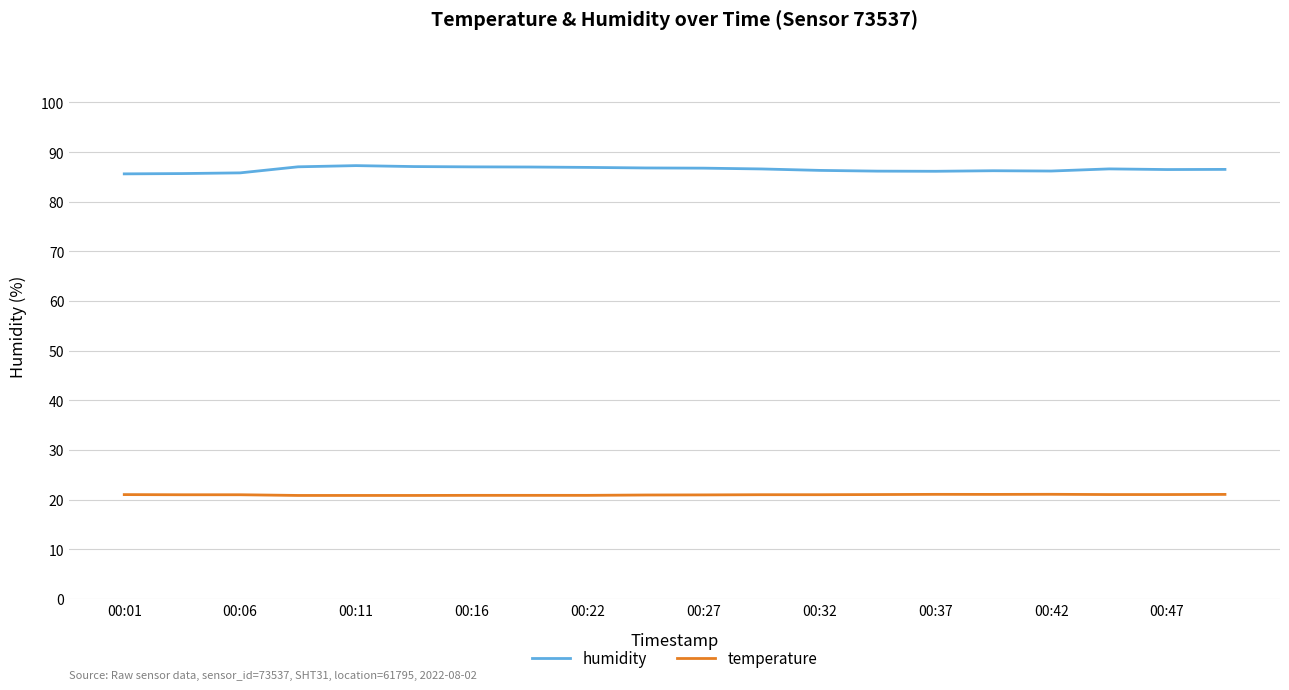

Which series has the widest spread of values?

humidity